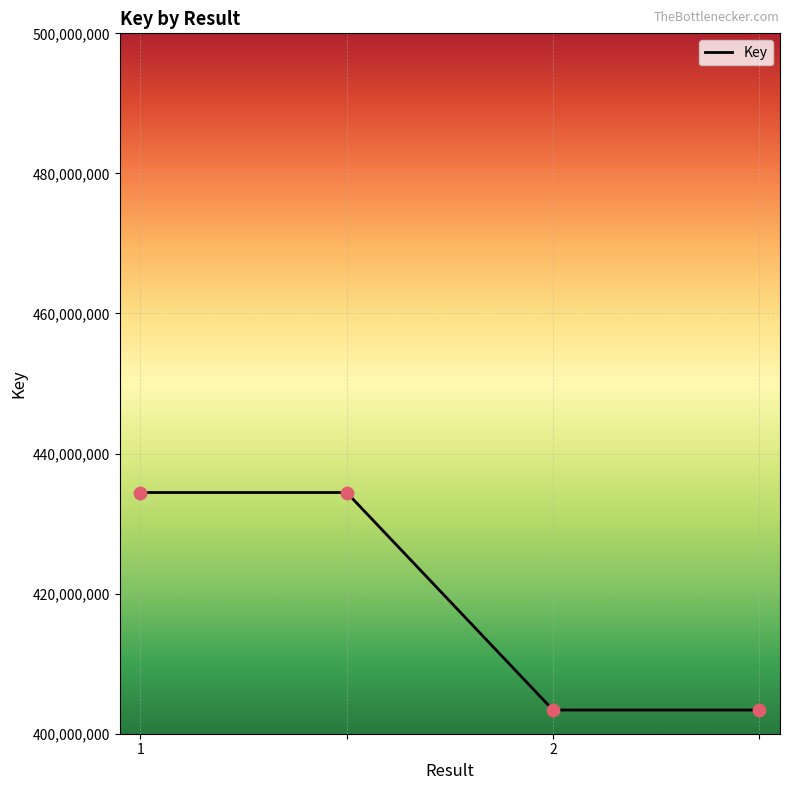

What is the difference between the maximum and minimum values?

31055999